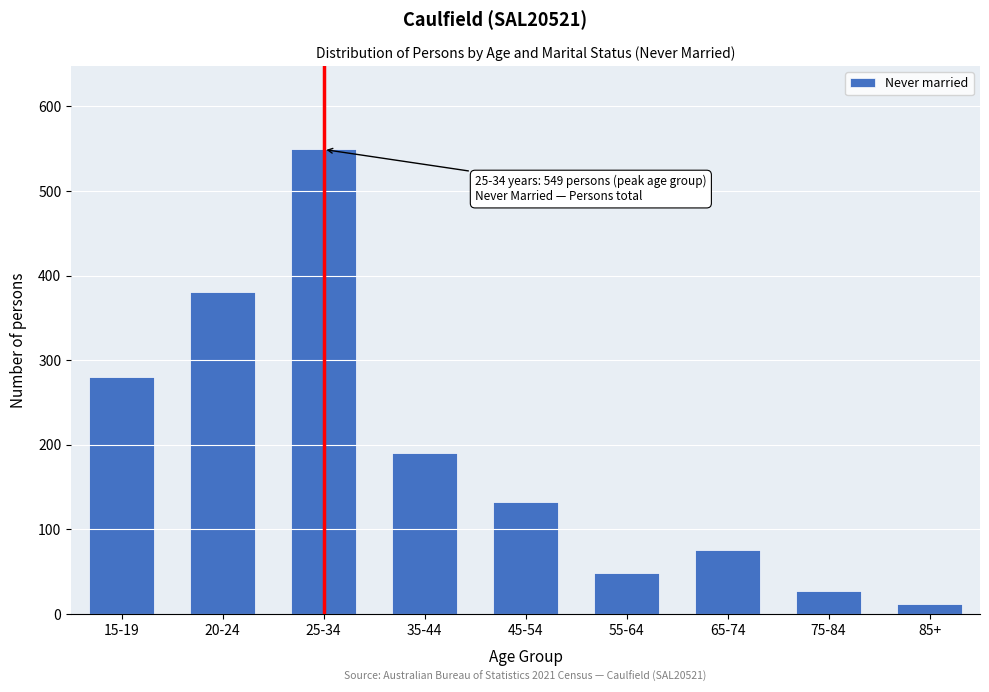

Reading left to right, what are all the values shown in this chart?

15-19=280	20-24=380	25-34=549	35-44=190	45-54=132	55-64=48	65-74=76	75-84=27	85+=12